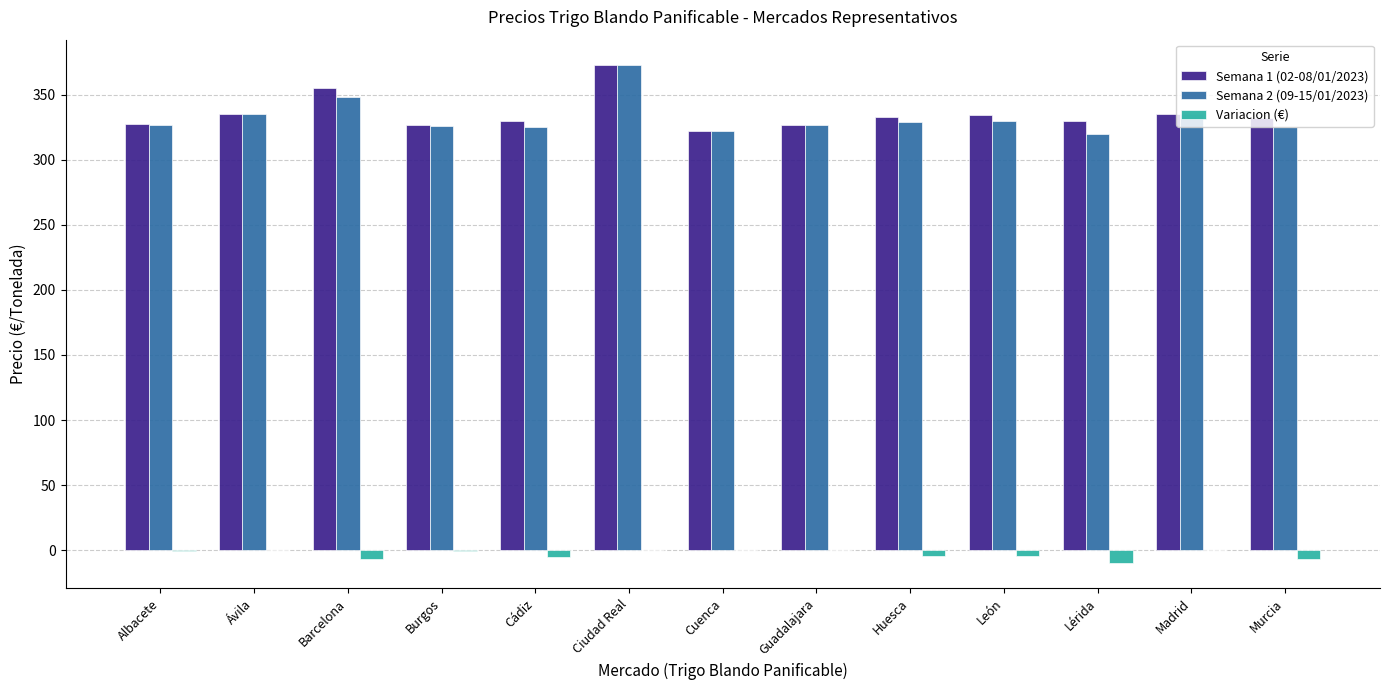

How many groups of bars are there?

13